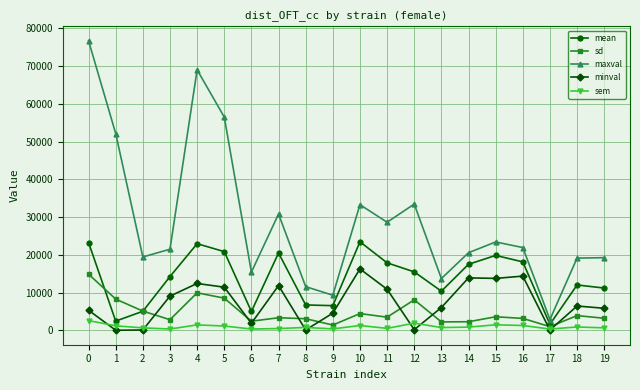

How many lines are shown in the chart?

5